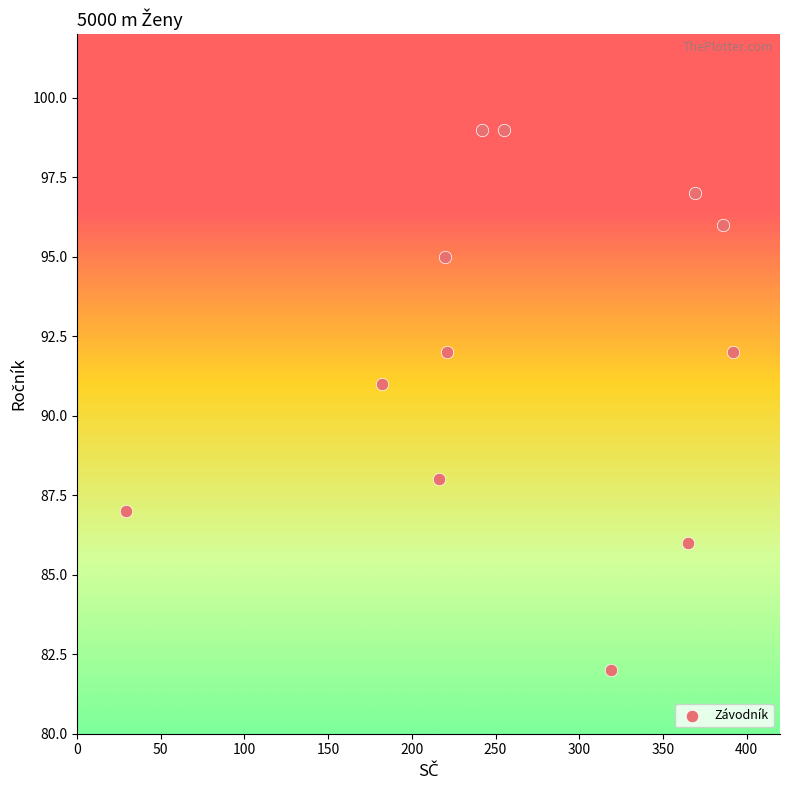

What is the range of X values (max minus min)?

363